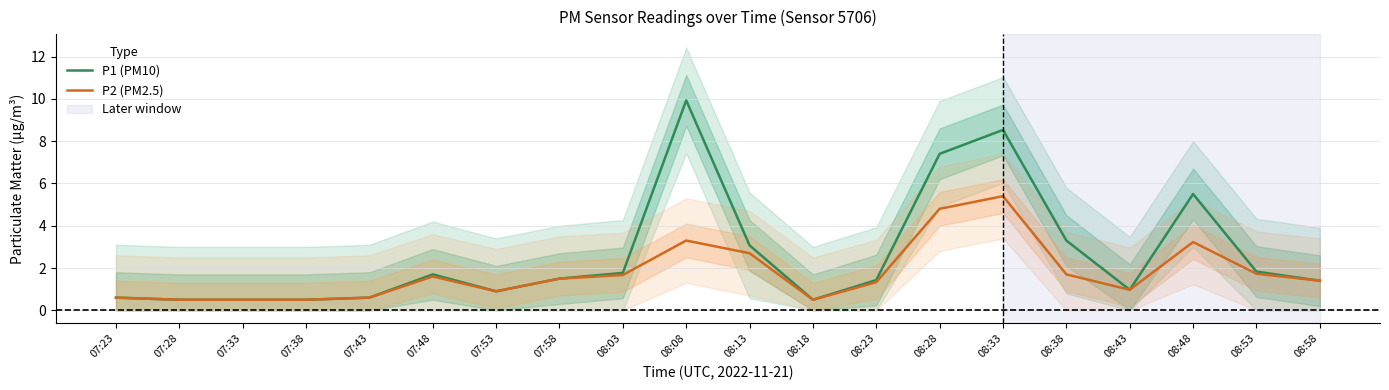

List the labels in order of P1 (PM10) value, smallest first.

07:28, 07:33, 07:38, 08:18, 07:23, 07:43, 07:53, 08:43, 08:58, 08:23, 07:58, 07:48, 08:03, 08:53, 08:13, 08:38, 08:48, 08:28, 08:33, 08:08